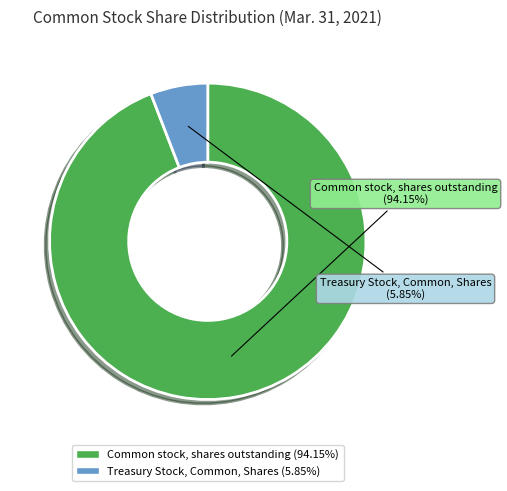

How many slices are in this pie chart?

2